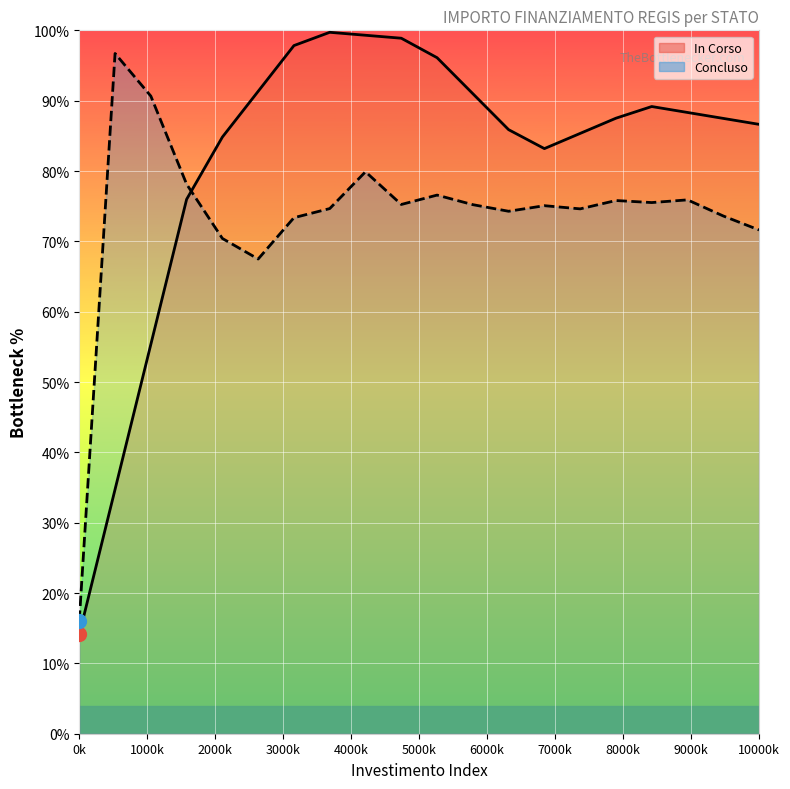

True or false: Concluso (line) has more than 0 interior local peaks.

True